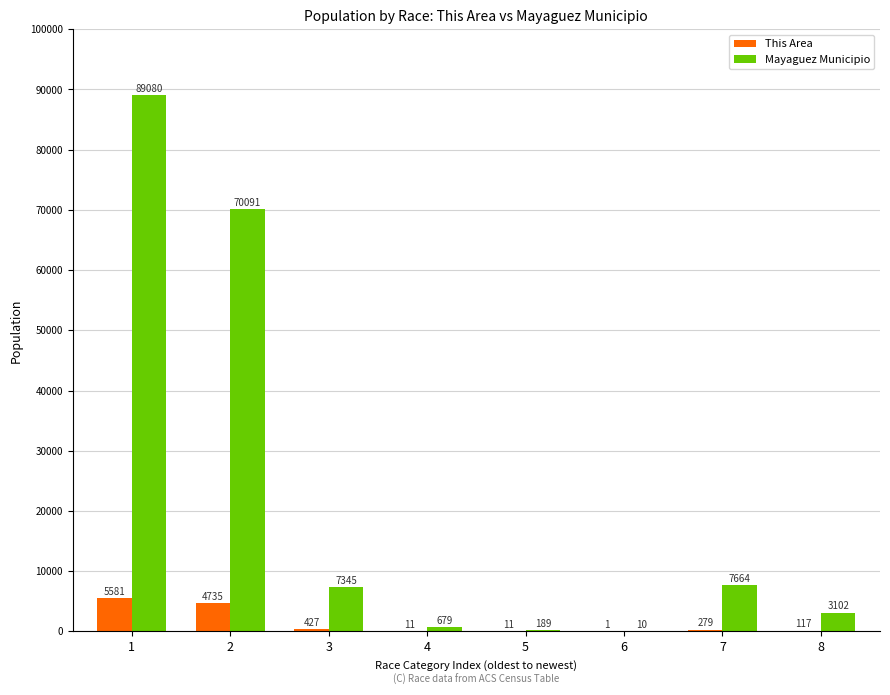

What is the sum of the This Area values at 1 and 7?

5860